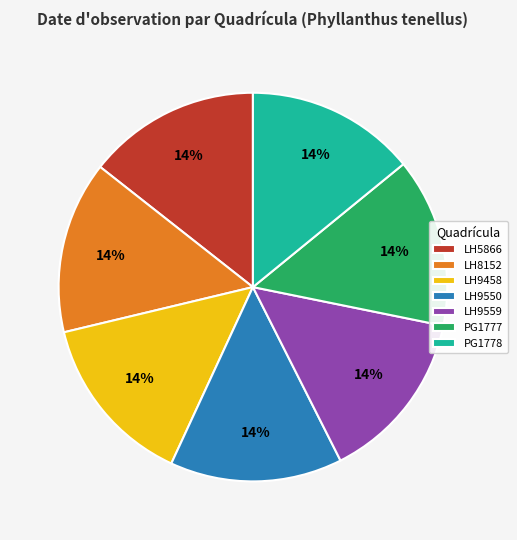

To the nearest percent, what percentage of the pie is LH8152?

14%